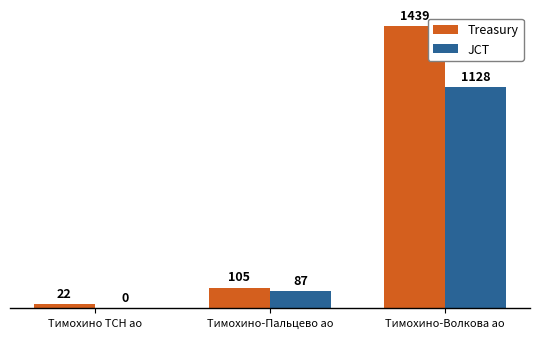

What is the greatest value displayed?

1439.2